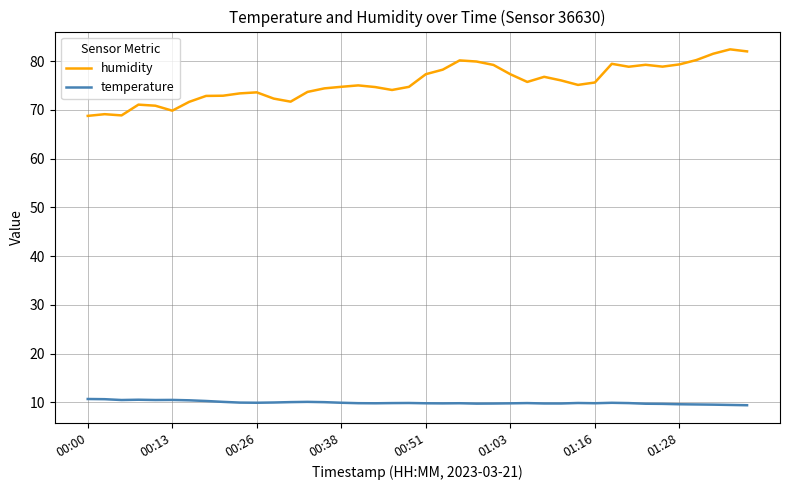

List the series in order of their peak value, lowest first.

temperature, humidity